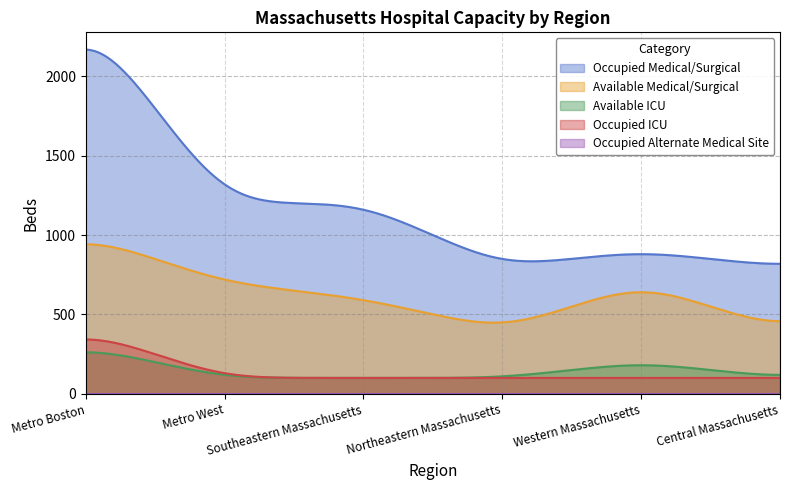

What is the difference between the maximum and second lowest values in the Available Medical/Surgical series?

493.9